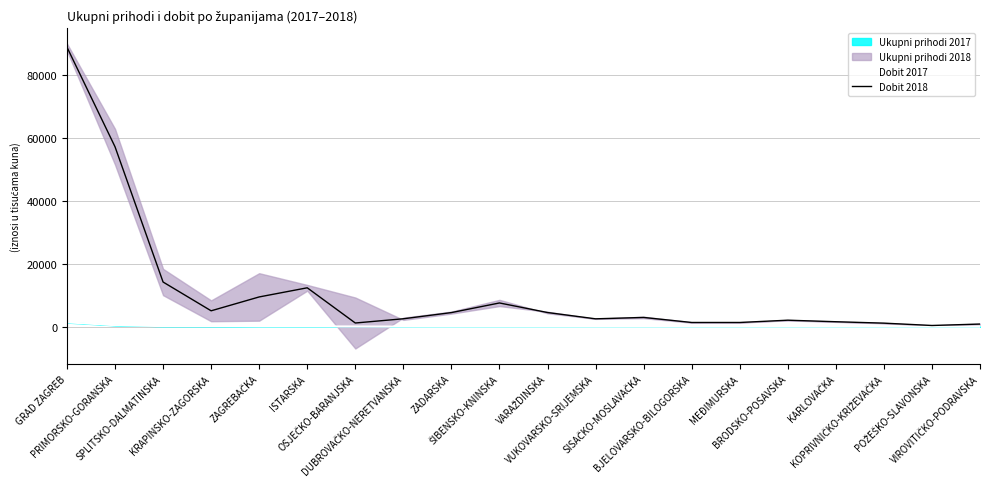

Reading right to left, list all the values displayed in this chart.

Dobit 2017: VIROVITIČKO-PODRAVSKA=6.6	POŽEŠKO-SLAVONSKA=10.8	KOPRIVNIČKO-KRIŽEVAČKA=11.2	KARLOVAČKA=16.4	BRODSKO-POSAVSKA=18.7	MEĐIMURSKA=18.7	BJELOVARSKO-BILOGORSKA=20.0	SISAČKO-MOSLAVAČKA=25.6	VUKOVARSKO-SRIJEMSKA=25.9	VARAŽDINSKA=37.2	ŠIBENSKO-KNINSKA=46.3	ZADARSKA=43.4	DUBROVAČKO-NERETVANSKA=56.4	OSJEČKO-BARANJSKA=91.7	ISTARSKA=109.9	ZAGREBAČKA=103.7	KRAPINSKO-ZAGORSKA=187.2	SPLITSKO-DALMATINSKA=203.1	PRIMORSKO-GORANSKA=491.1	GRAD ZAGREB=1406.7
Dobit 2018: VIROVITIČKO-PODRAVSKA=852.9	POŽEŠKO-SLAVONSKA=402.0	KOPRIVNIČKO-KRIŽEVAČKA=1143.8	KARLOVAČKA=1592.7	BRODSKO-POSAVSKA=2080.6	MEĐIMURSKA=1354.6	BJELOVARSKO-BILOGORSKA=1356.1	SISAČKO-MOSLAVAČKA=2955.6	VUKOVARSKO-SRIJEMSKA=2515.1	VARAŽDINSKA=4514.2	ŠIBENSKO-KNINSKA=7549.7	ZADARSKA=4494.0	DUBROVAČKO-NERETVANSKA=2532.1	OSJEČKO-BARANJSKA=1189.1	ISTARSKA=12361.1	ZAGREBAČKA=9460.0	KRAPINSKO-ZAGORSKA=5060.9	SPLITSKO-DALMATINSKA=14192.7	PRIMORSKO-GORANSKA=57111.0	GRAD ZAGREB=88712.6